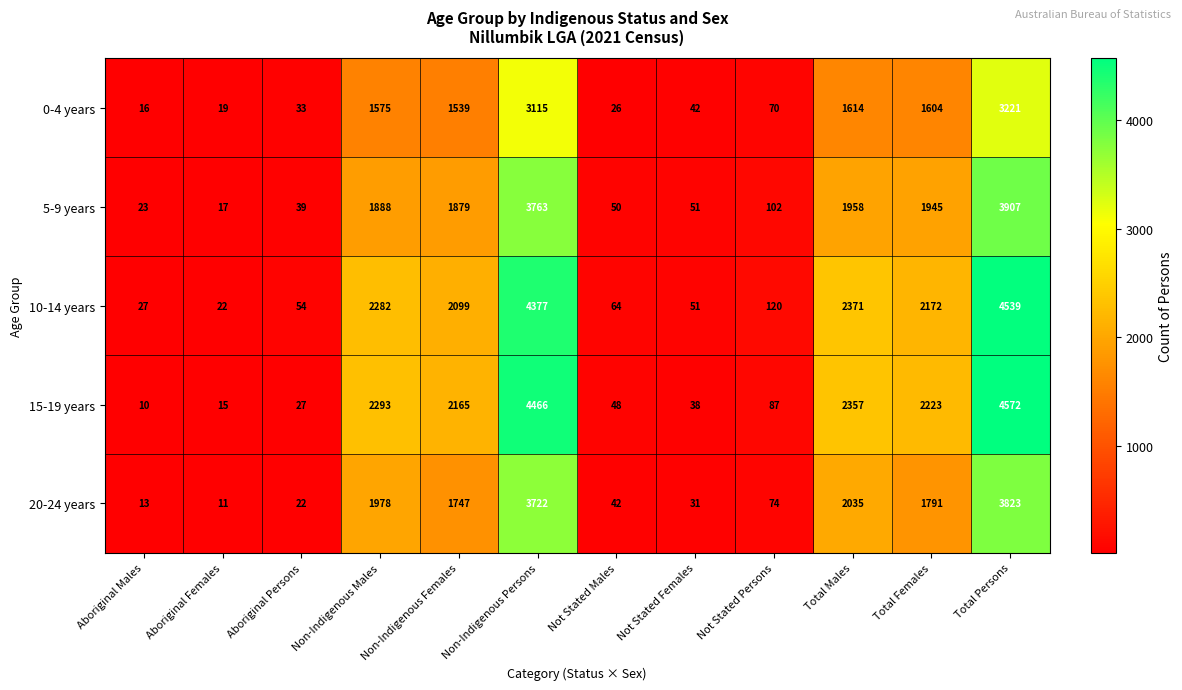

What is the difference between the 15-19 years values at Non-Indigenous Males and Non-Indigenous Females?

128